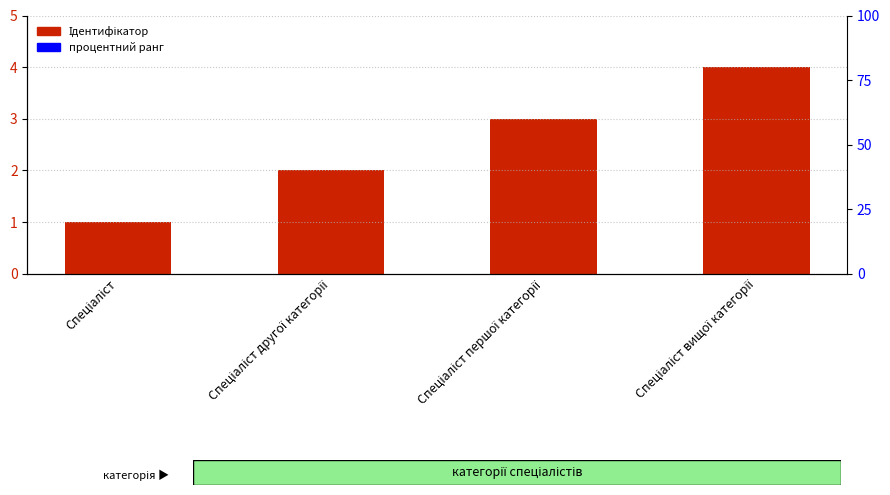

Approximately how many times larger is the value at Спеціаліст першої категорії compared to Спеціаліст другої категорії?

1.5